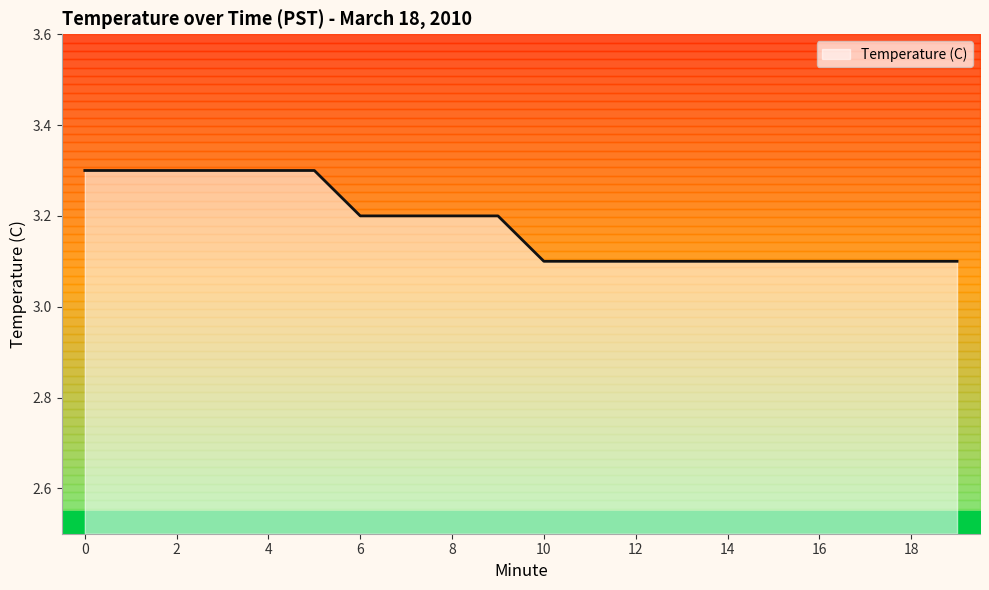

What is the value of the 20th point from the left?

3.1